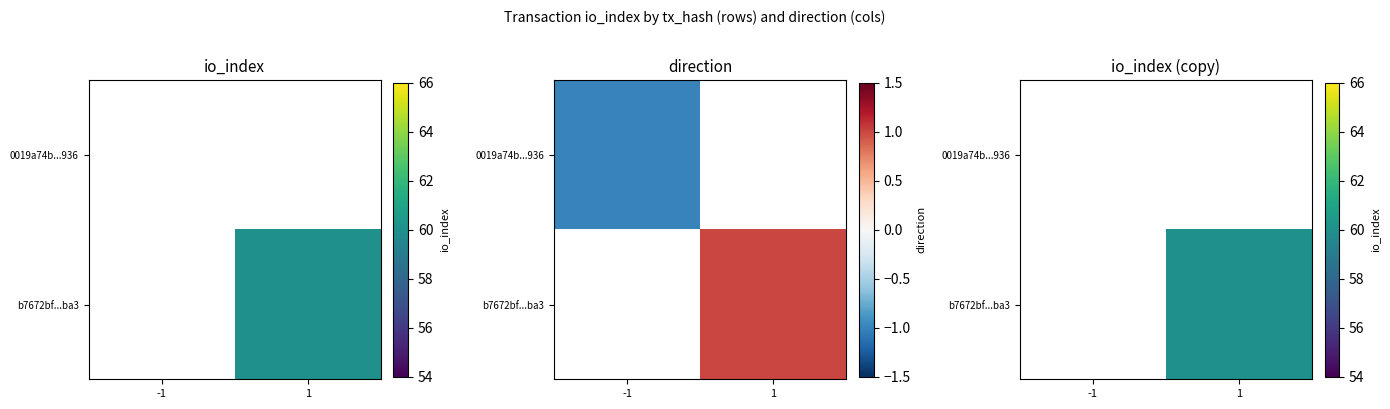

What is the difference between the b7672bf...ba3 values at 1 and -1?

60